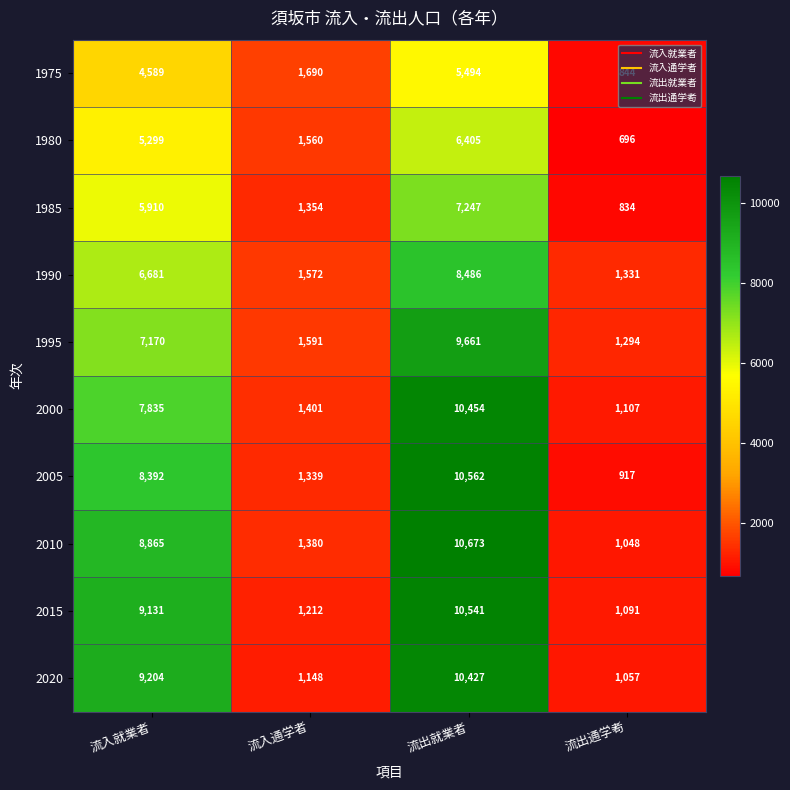

What is the difference between the maximum and minimum values in the 2000 series?

9347